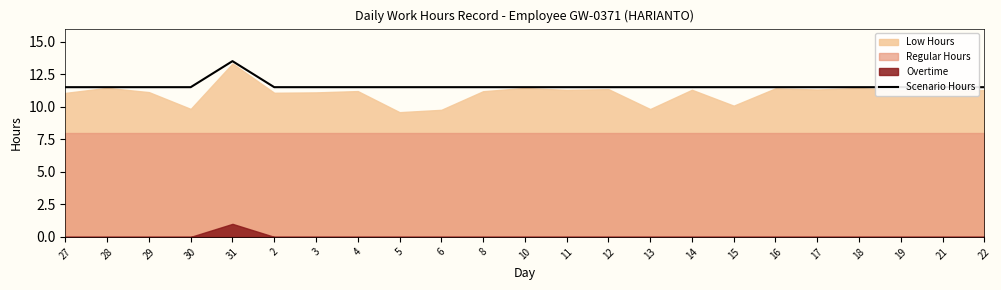

Does the chart display data point markers on the line(s)?

No